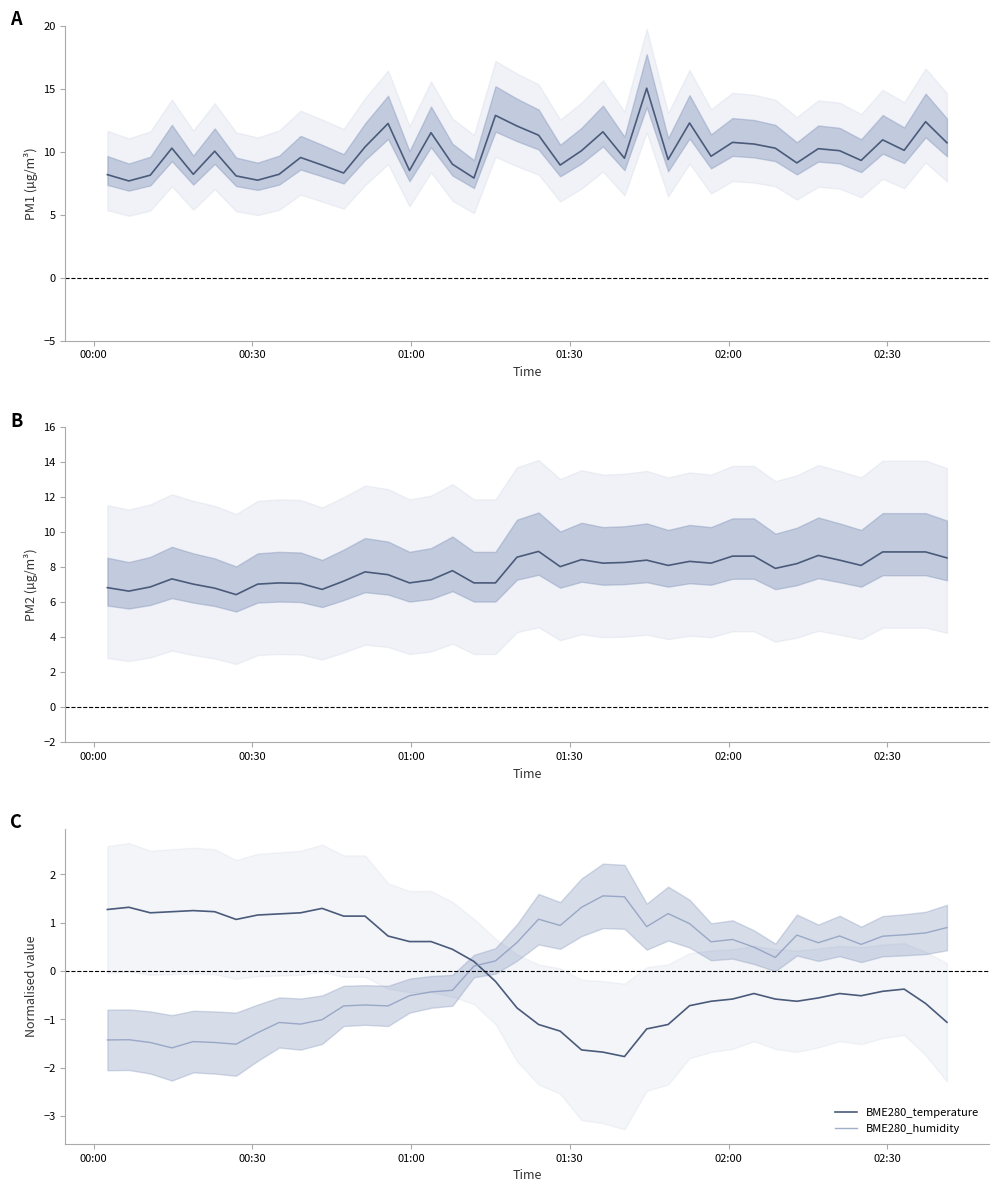

What is the maximum value for BME280_humidity?

1.6